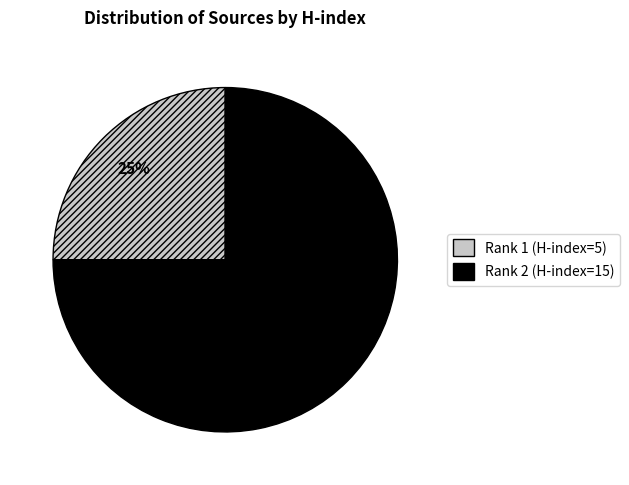

To the nearest percent, what is the difference between the largest and smallest slice percentages?

50%